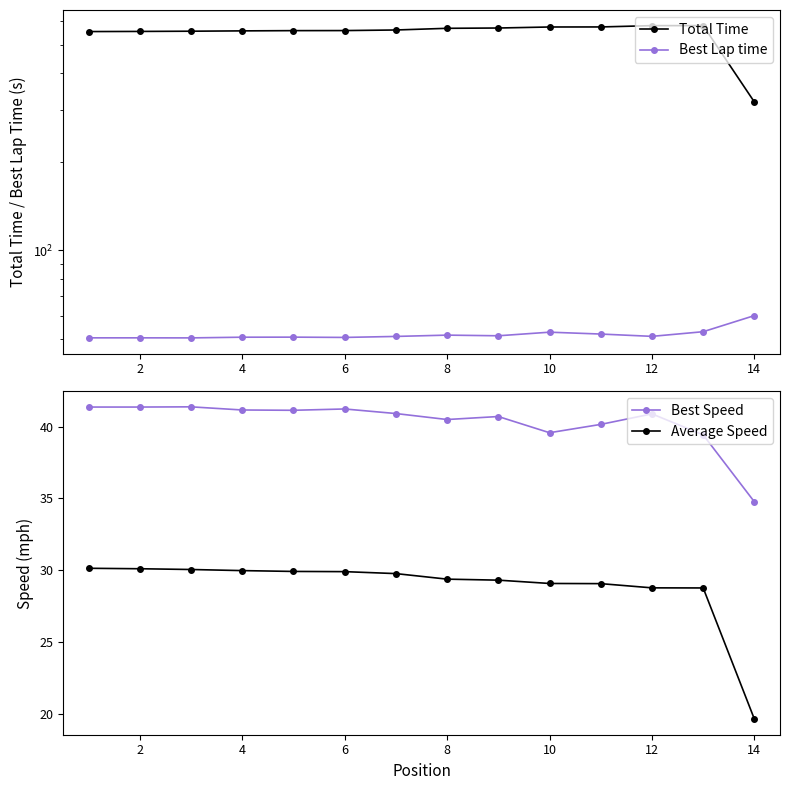

Read the Average Speed value at 4.

30.0